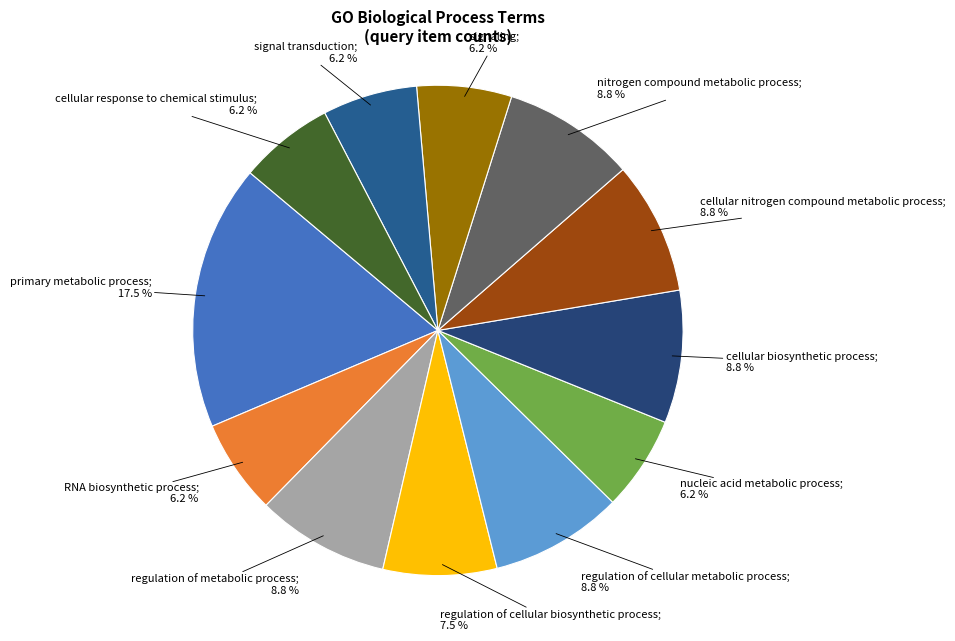

To the nearest percent, what is the difference between the largest and smallest slice percentages?

11%